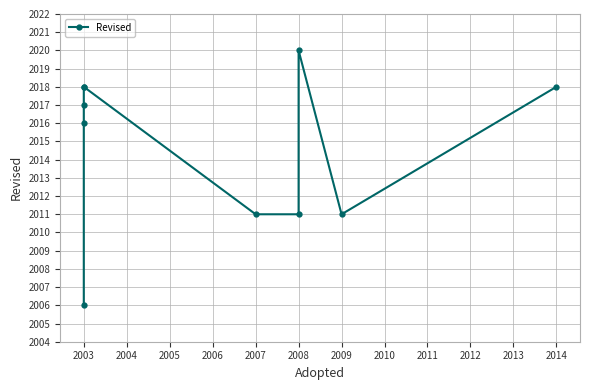

What is the difference between the maximum and minimum values?

14